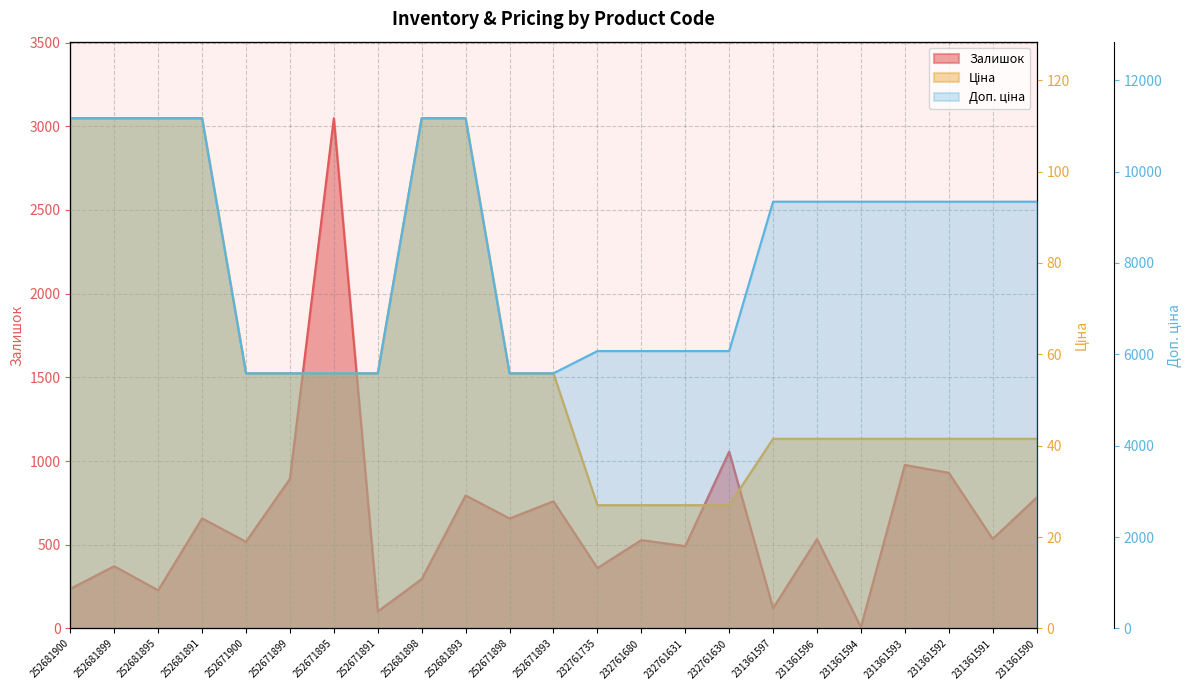

What is the value of the Ціна point at the 6th from the left?

55.9